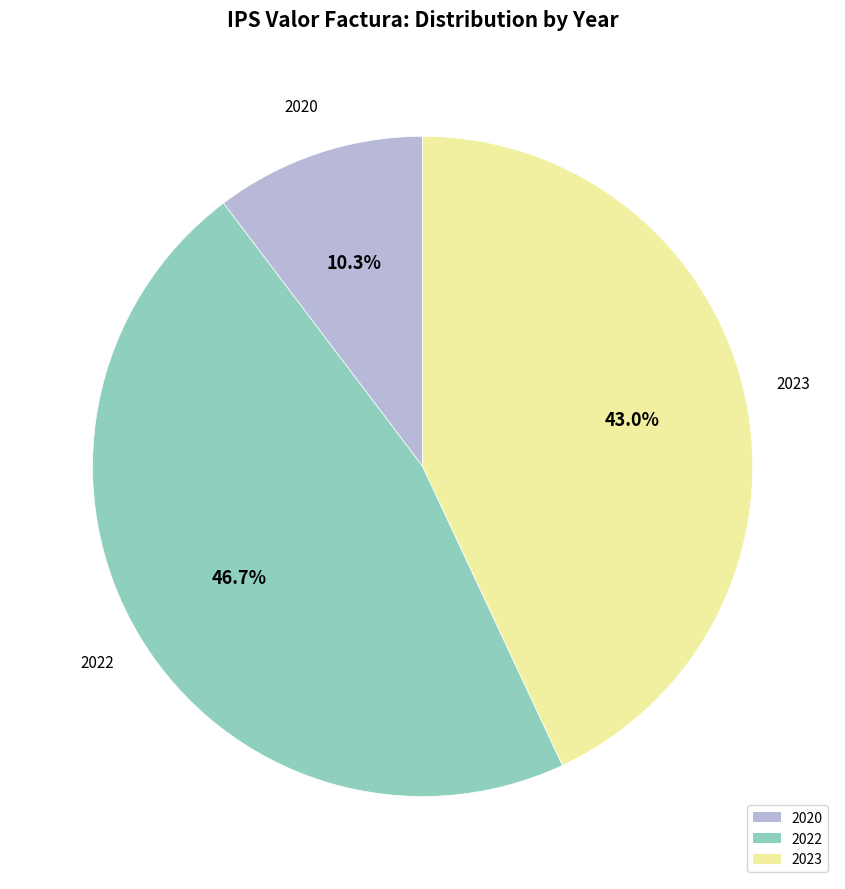

What is the total percentage of 2022 and 2020?

57.0%